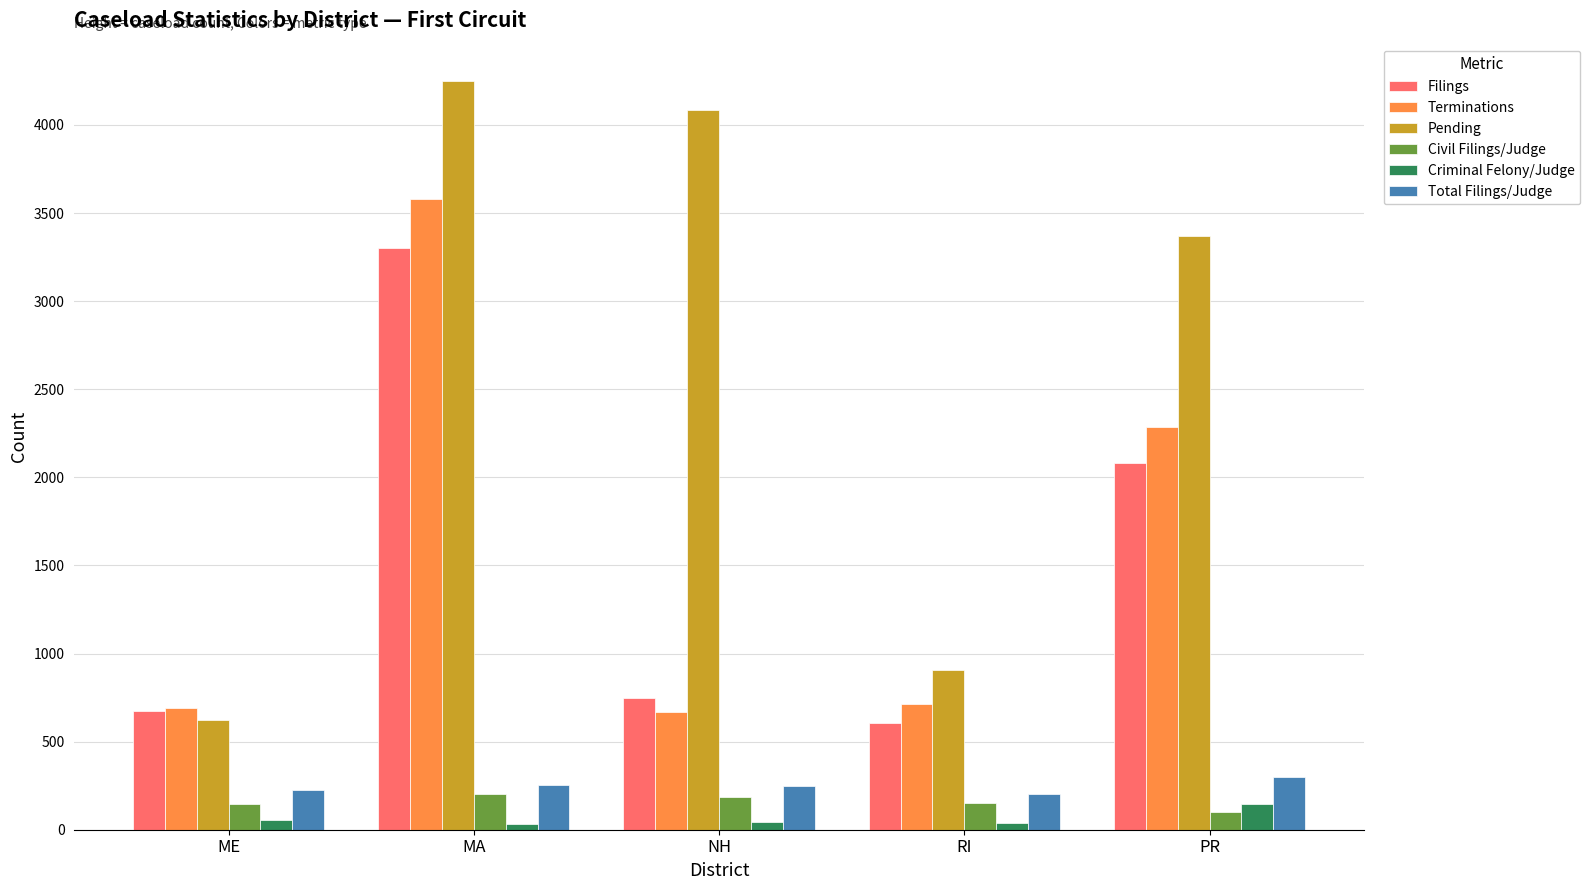

At which label does Total Filings/Judge first exceed 250?

MA